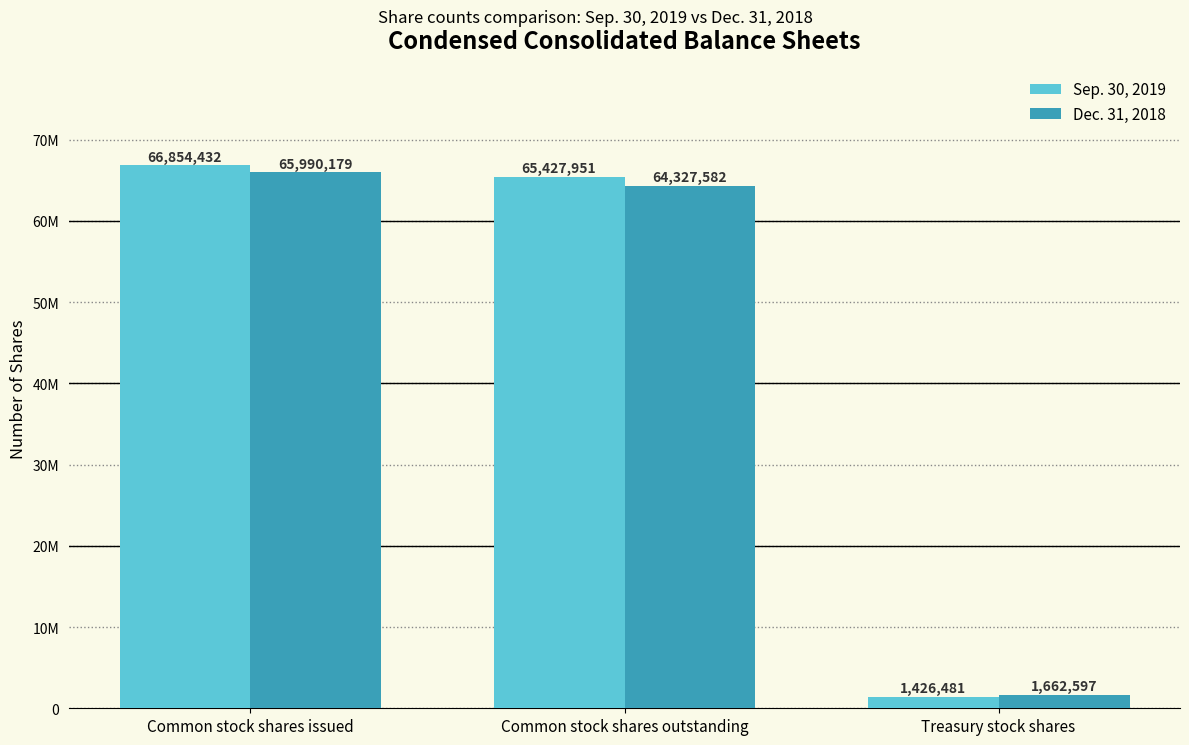

What is the difference between the maximum and minimum values in the Dec. 31, 2018 series?

64327582